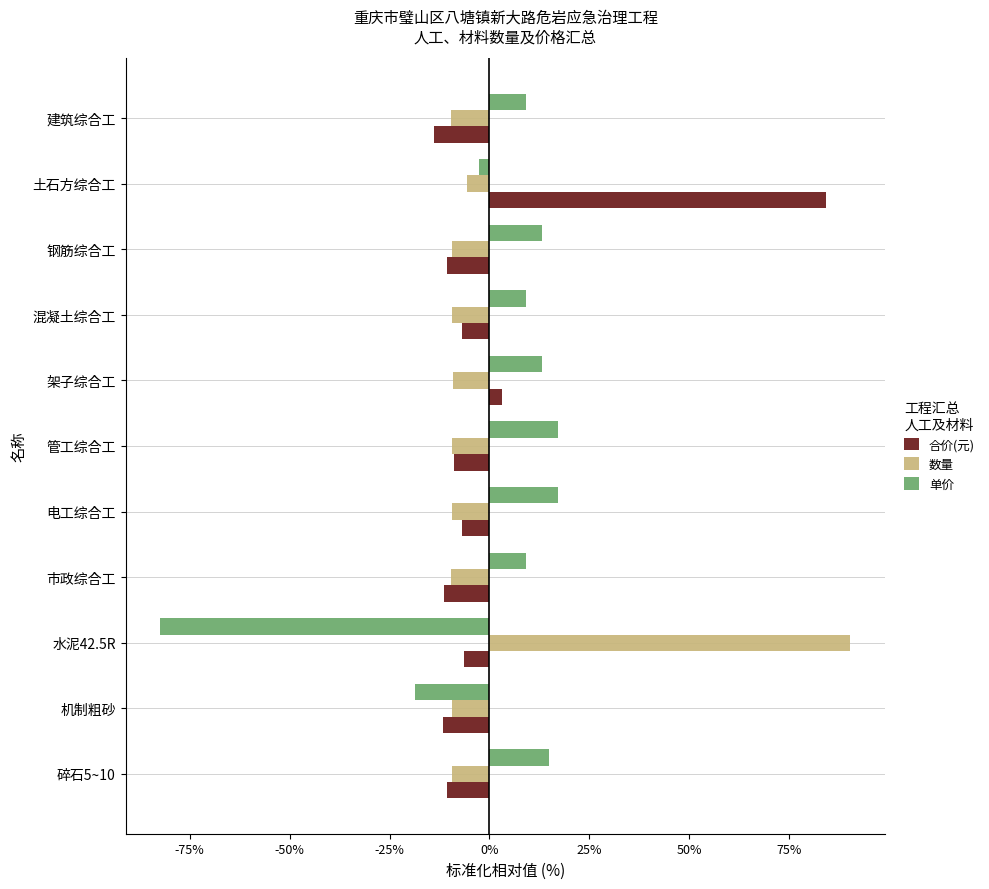

What is the highest value of the 数量 series?

90.3